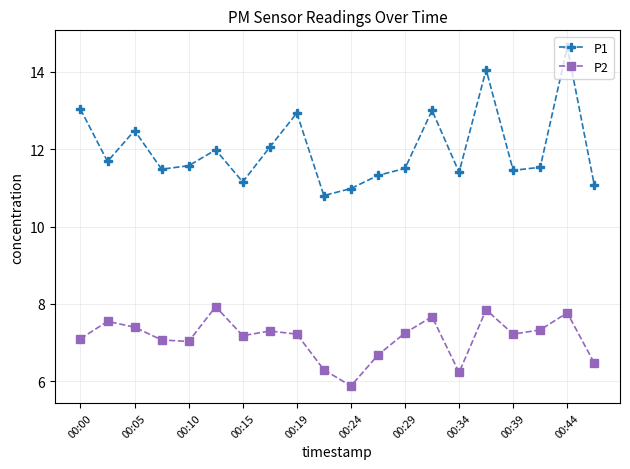

What is the greatest value displayed?

14.6